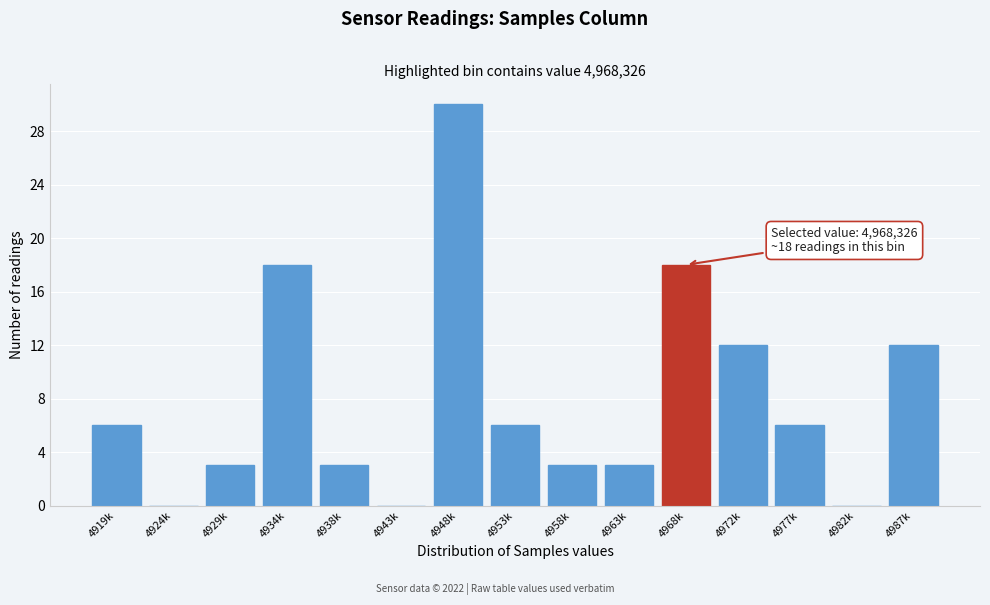

Reading right to left, what are all the values shown in this chart?

4987k=12	4982k=0	4977k=6	4972k=12	4968k=18	4963k=3	4958k=3	4953k=6	4948k=30	4943k=0	4938k=3	4934k=18	4929k=3	4924k=0	4919k=6